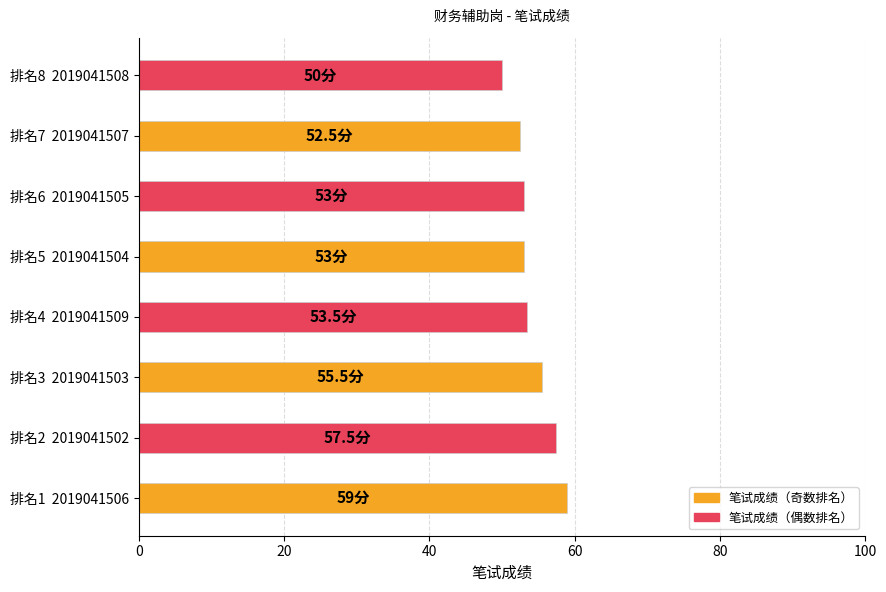

How many series are shown in this chart?

1